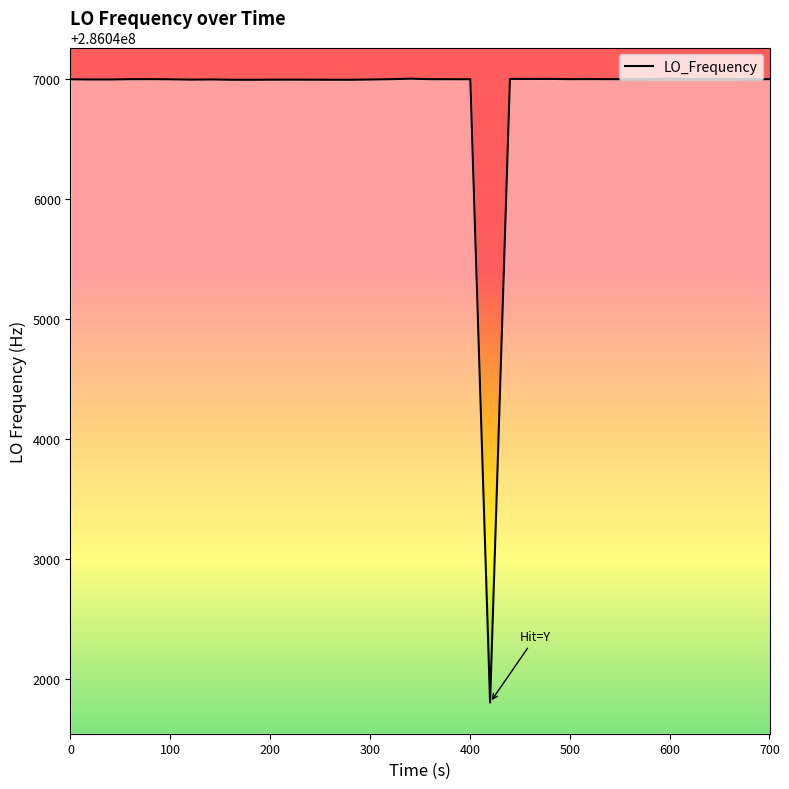

What is the greatest value displayed?

286047002.8